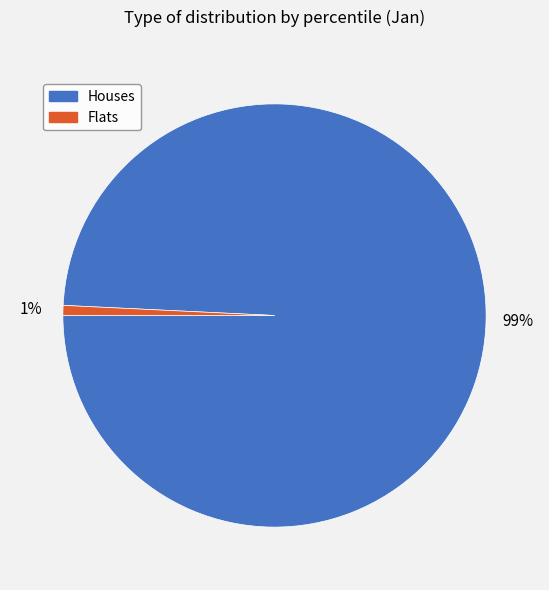

To the nearest percent, what portion does Flats represent?

1%